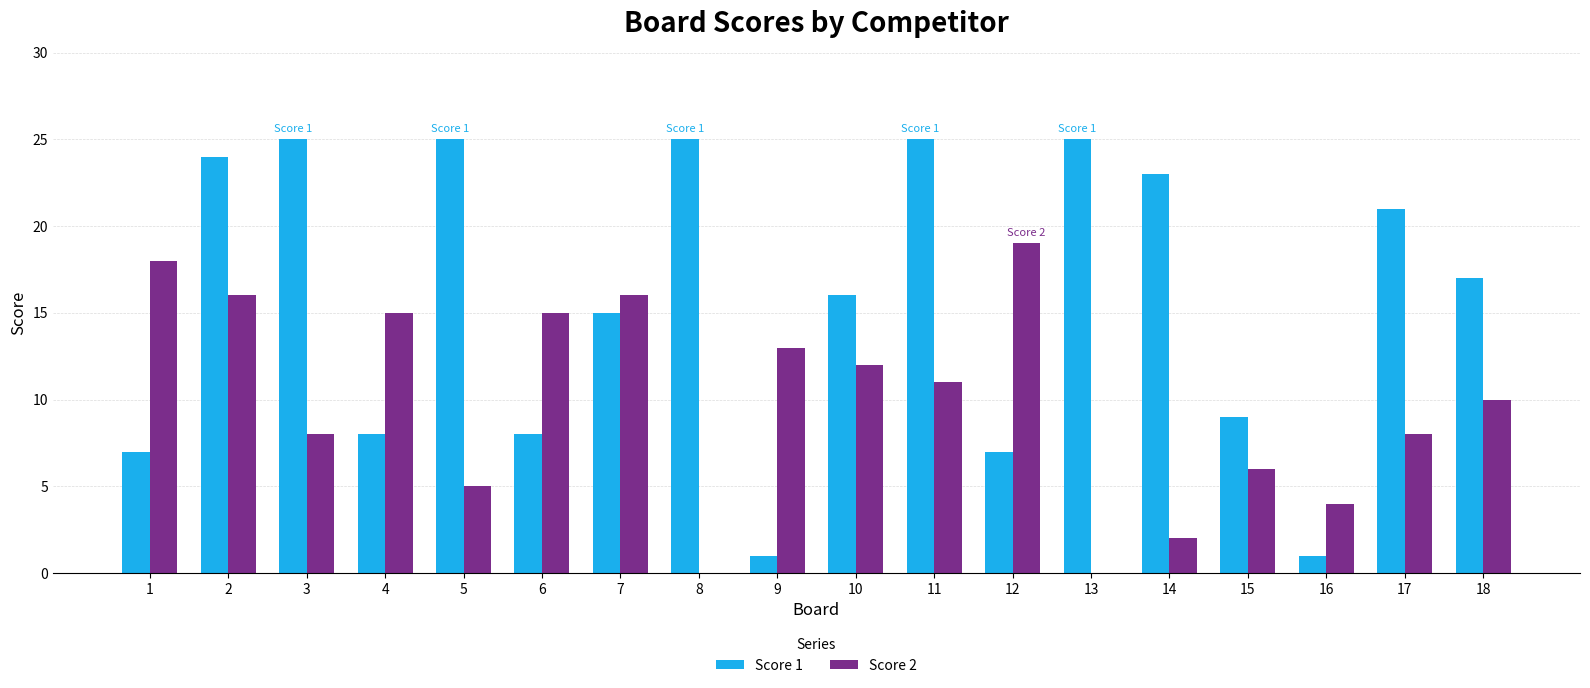

Reading left to right, transcribe all the data shown in this chart.

Score 1: 1=7	2=24	3=25	4=8	5=25	6=8	7=15	8=25	9=1	10=16	11=25	12=7	13=25	14=23	15=9	16=1	17=21	18=17
Score 2: 1=18	2=16	3=8	4=15	5=5	6=15	7=16	8=0	9=13	10=12	11=11	12=19	13=0	14=2	15=6	16=4	17=8	18=10